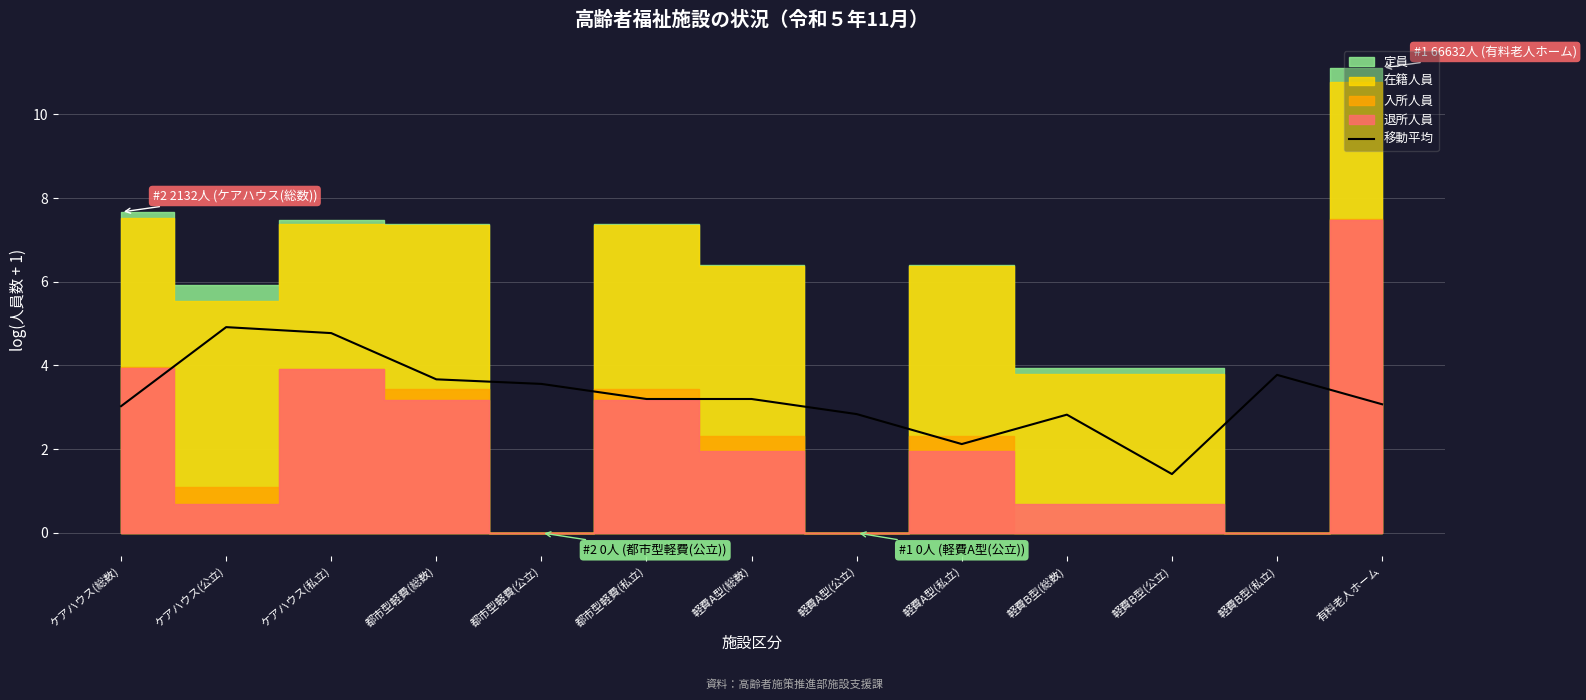

What position from the right is 軽費B型(私立)?

2